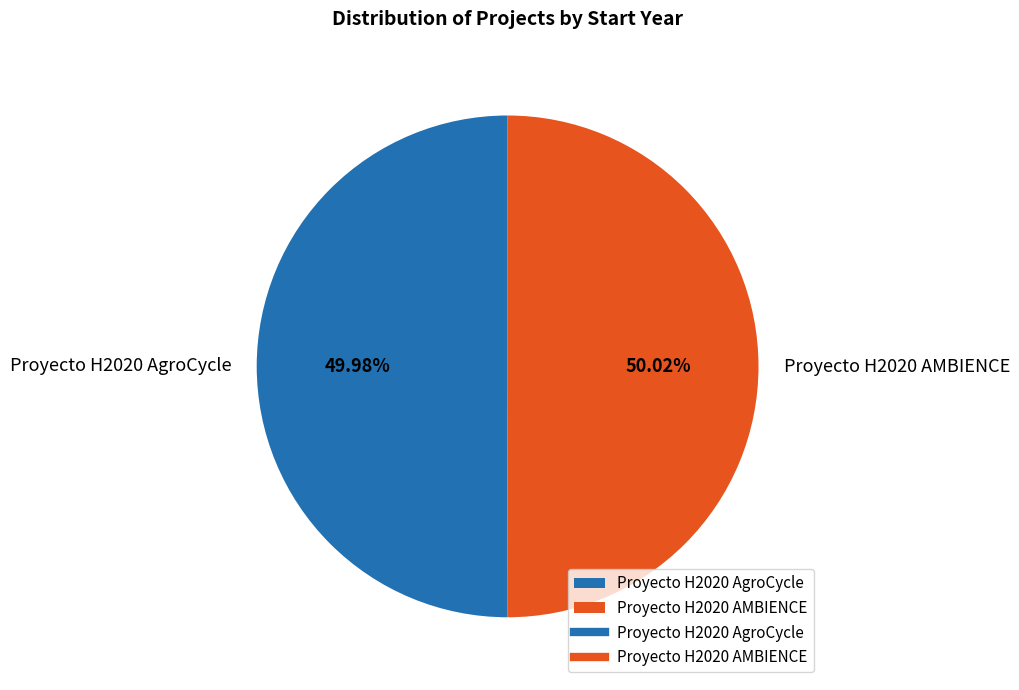

What is the total percentage of Proyecto H2020 AMBIENCE and Proyecto H2020 AgroCycle?

100.0%